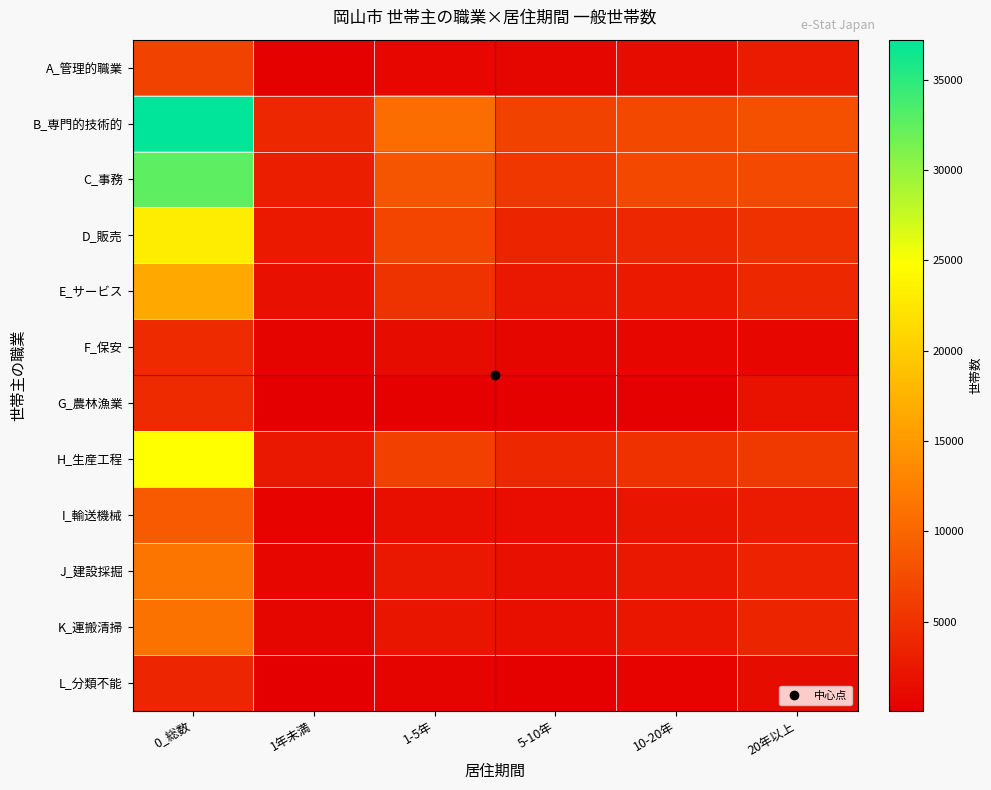

At which category is the sum across all series the highest?

0_総数